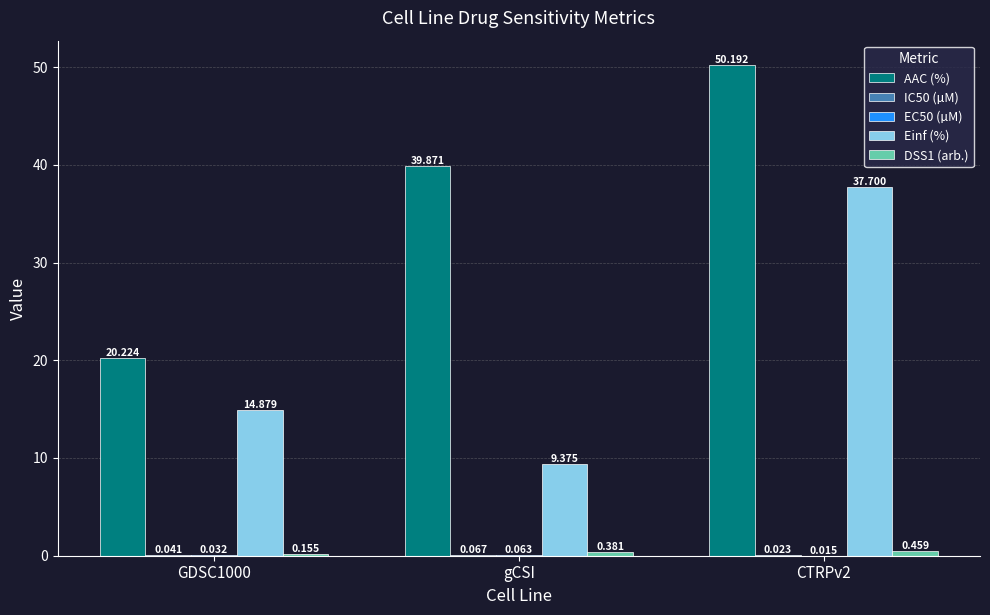

What is the sum of the Einf (%) values at CTRPv2 and GDSC1000?

52.6